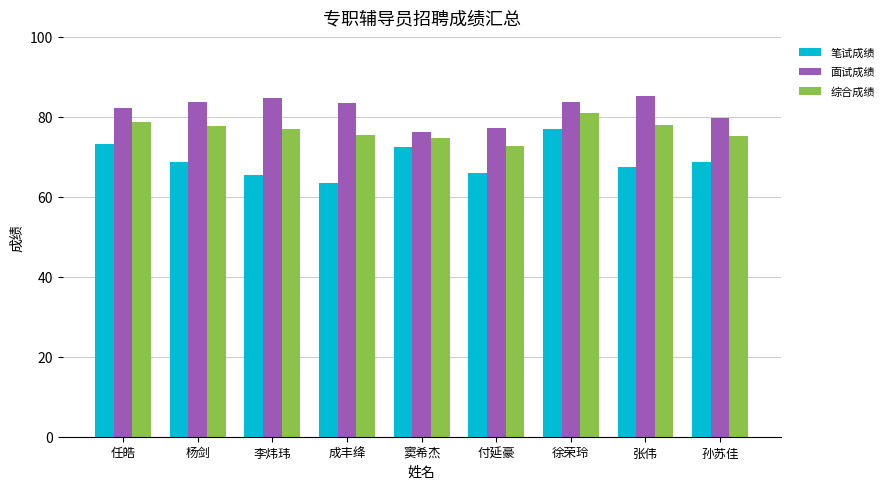

Between 任皓 and 成丰绛, which series saw the biggest shift?

笔试成绩